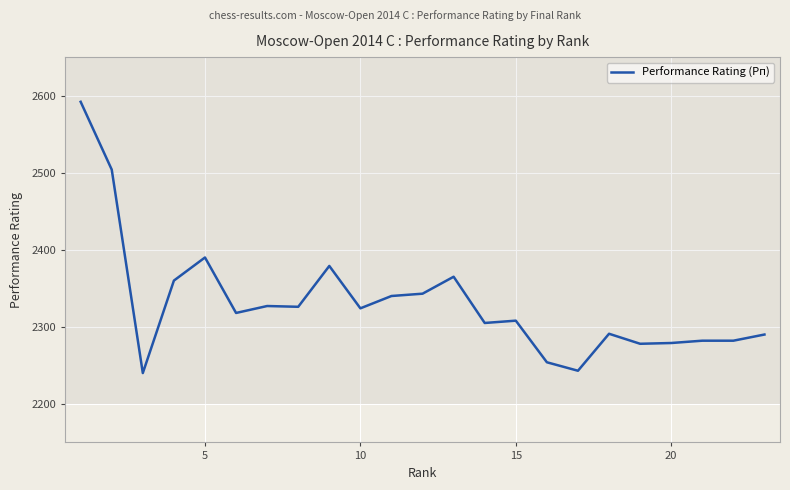

What is the greatest value displayed?

2592